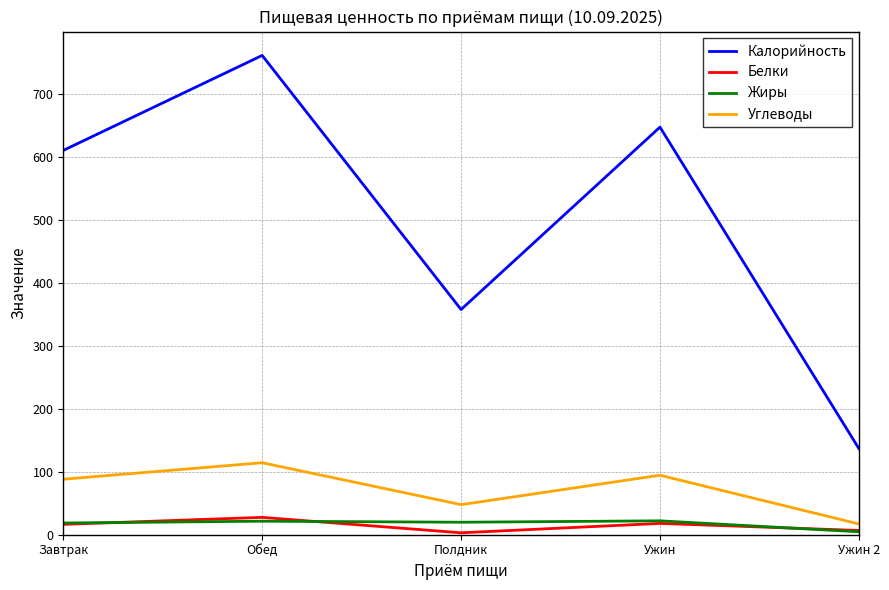

How many interior local valleys does the Углеводы series have?

1